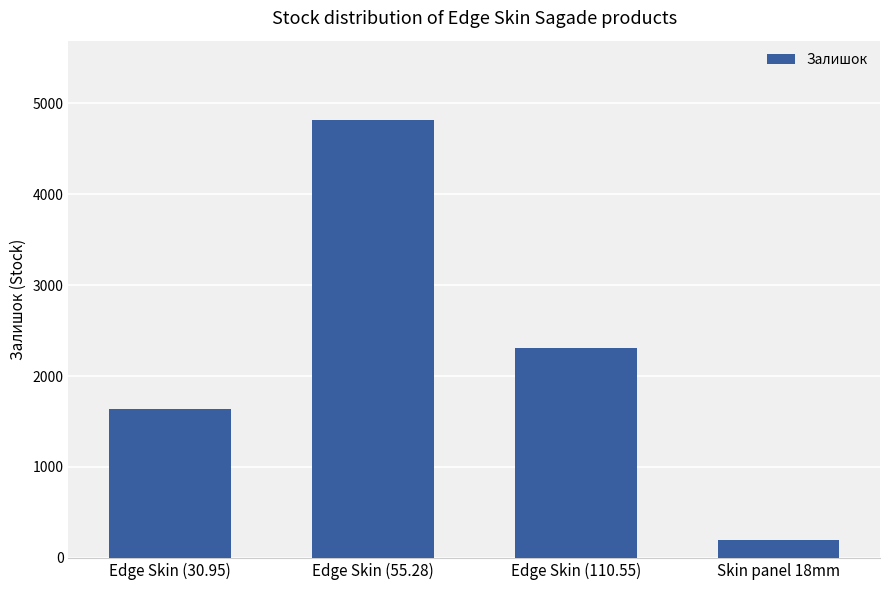

Reading left to right, what are all the values shown in this chart?

1642	4821	2310	195